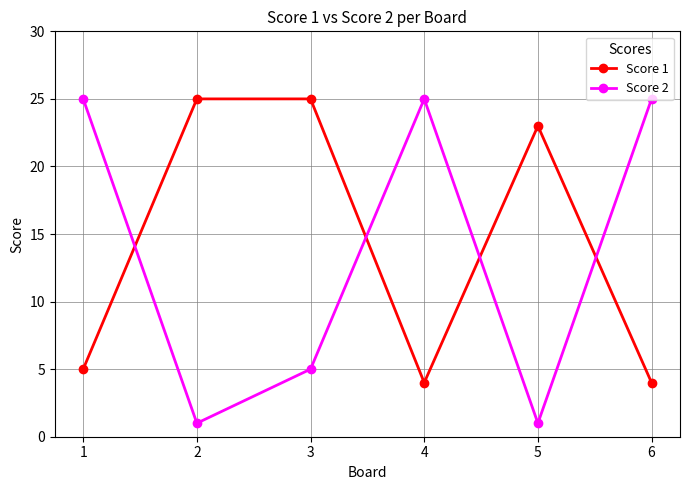

What is the difference between the highest and lowest values at 4?

21